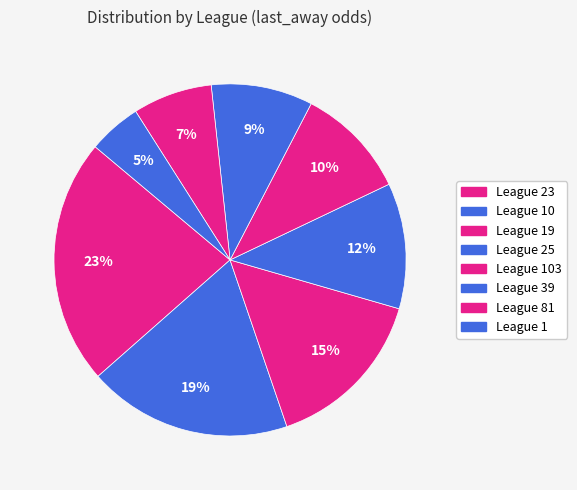

Is there any slice that represents more than half of the pie?

No